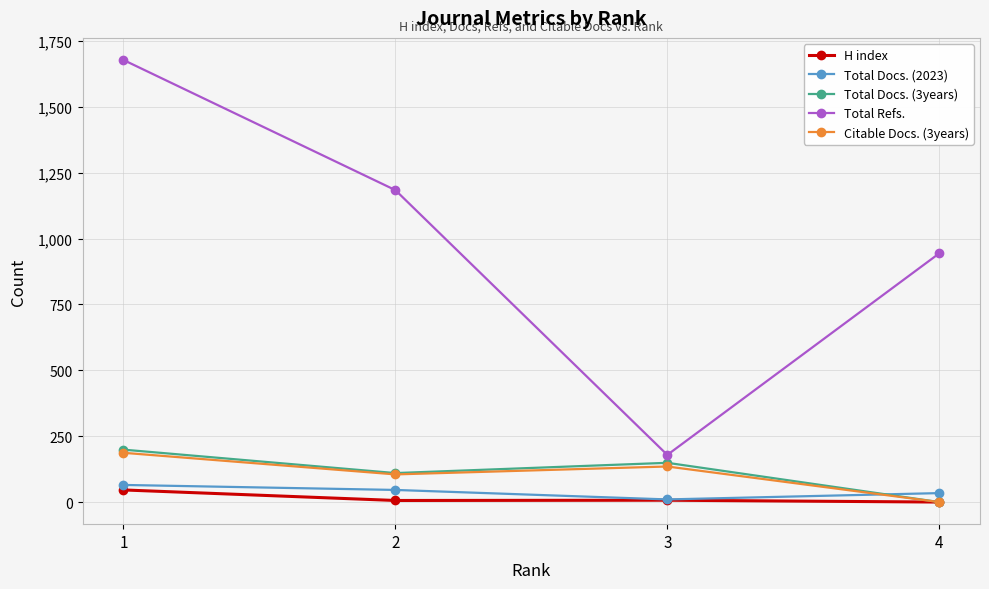

Is the value of H index at 1 greater than the value of Citable Docs. (3years) at 2?

No